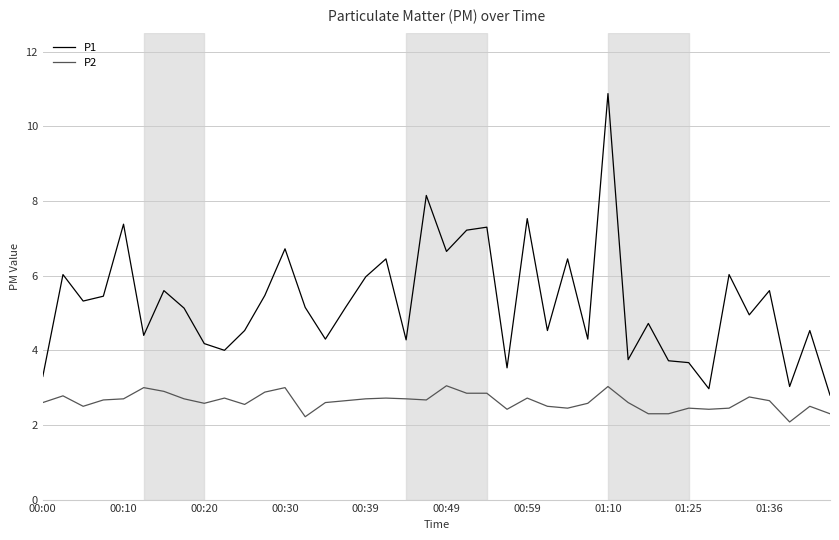

True or false: P2 and P1 cross at least once.

False